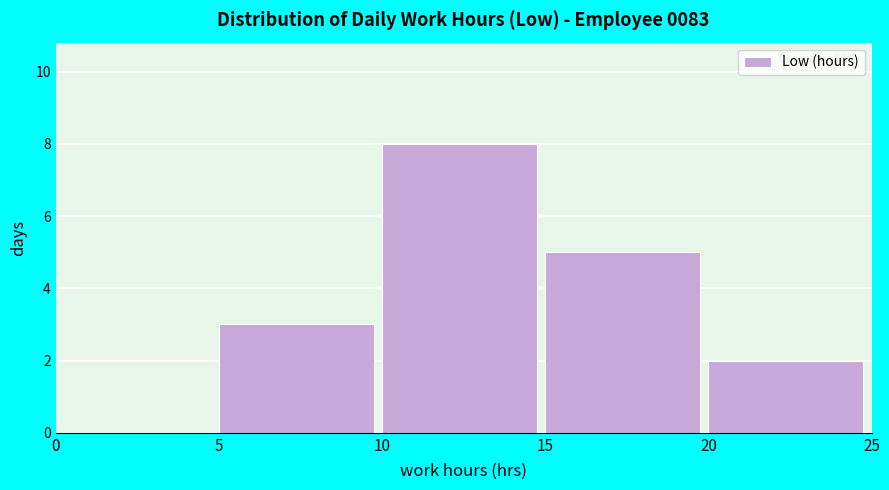

What is the height of the bar covering 20 to 25 on the x-axis? The values are not printed on the chart, so give them approximately, as read against the axis.

2